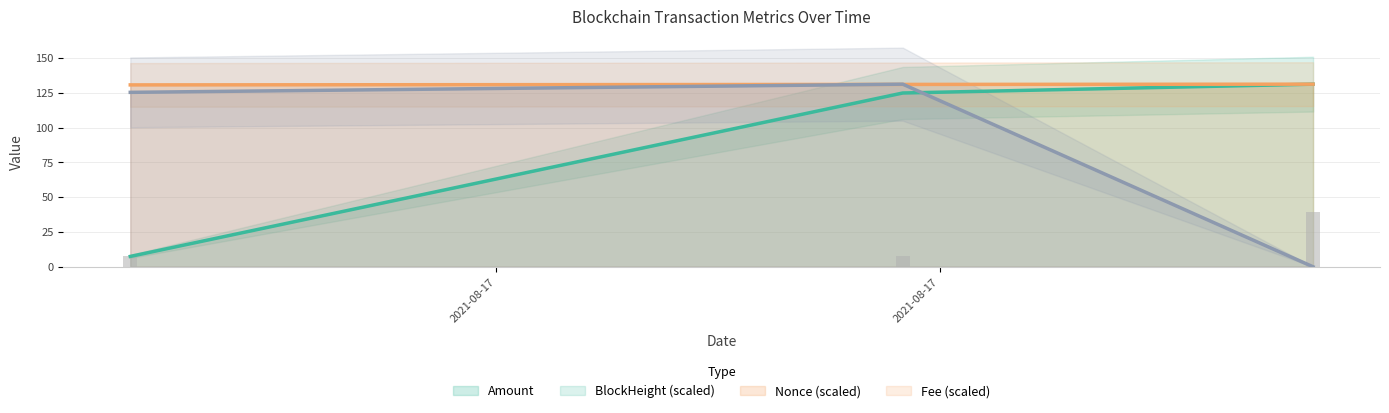

What is the label of the 3rd bar from the right?

2021-08-17